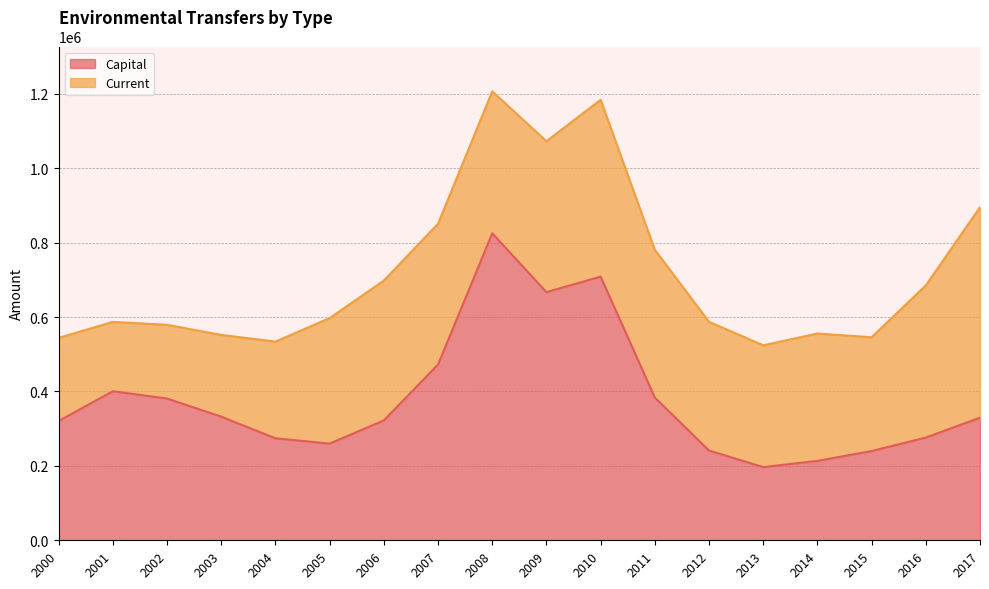

Reading right to left, extract all data points from this chart.

329491.0	275979.2	239763.8	213315.9	196608.3	241211.8	383544.9	708473.6	666795.6	824829.6	472120.8	322093.5	259793.8	274050.7	332176.0	380940.1	400513.6	320550.5